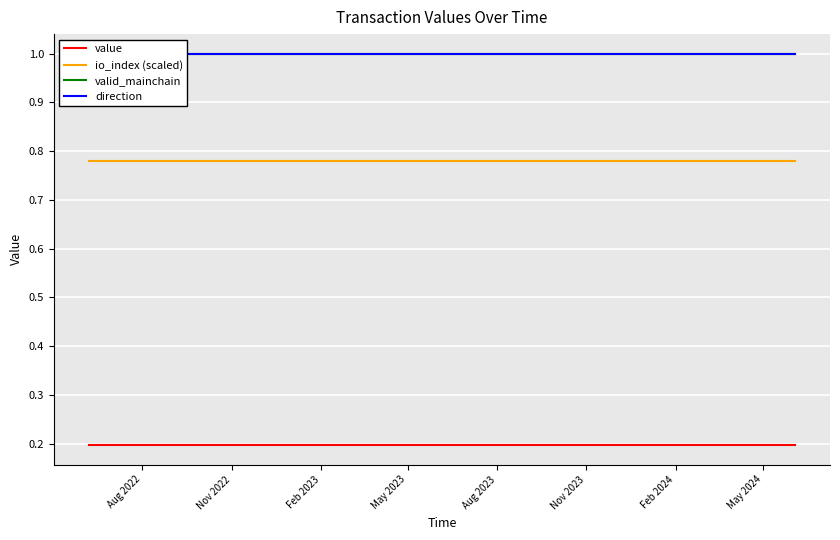

What is the maximum value for valid_mainchain?

1.0